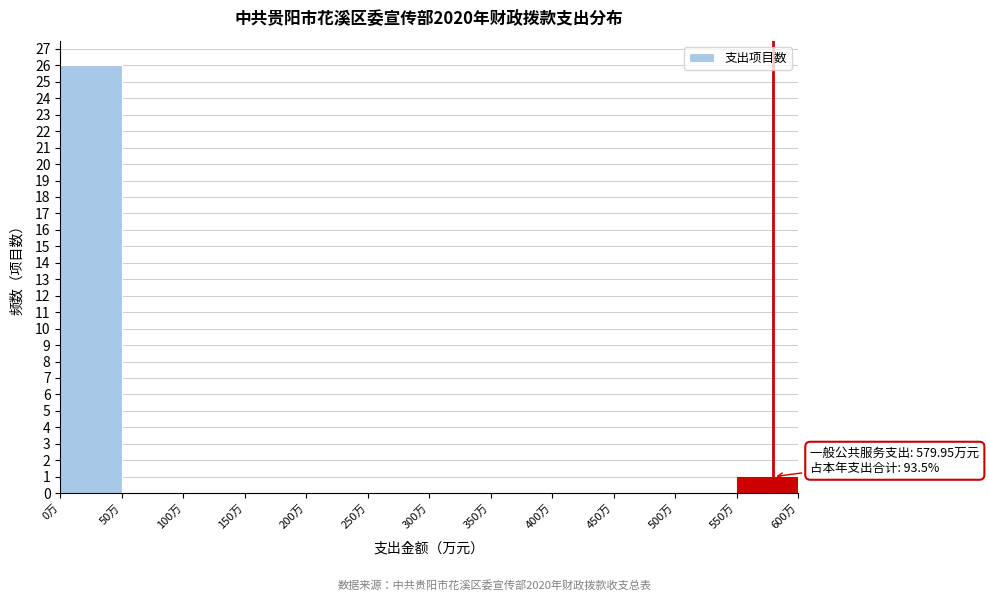

Which range on the x-axis has the tallest bar?

0 to 50